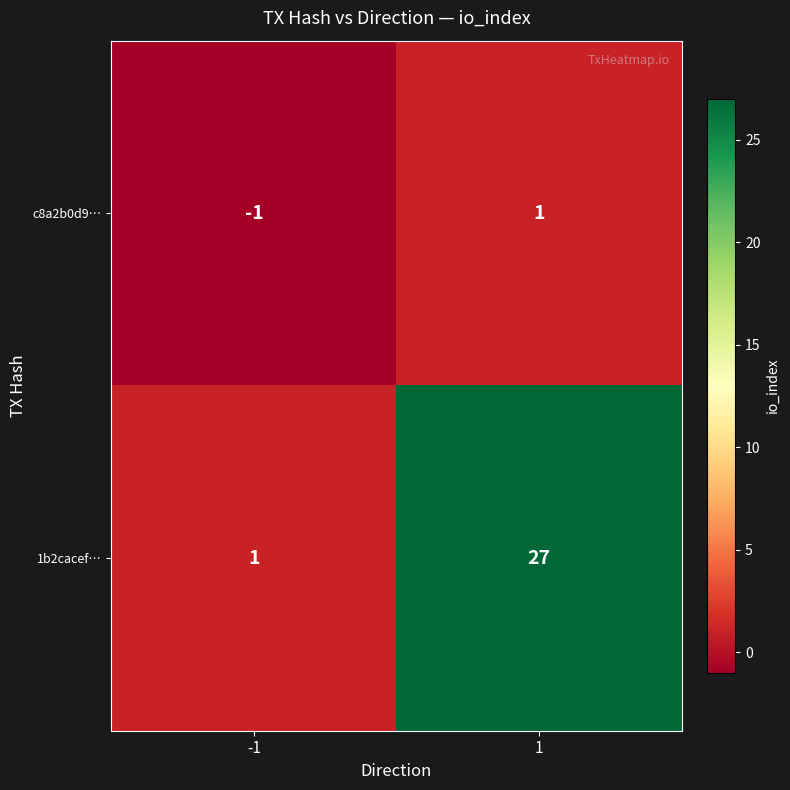

Which series has the largest total across all categories?

1b2cacef…